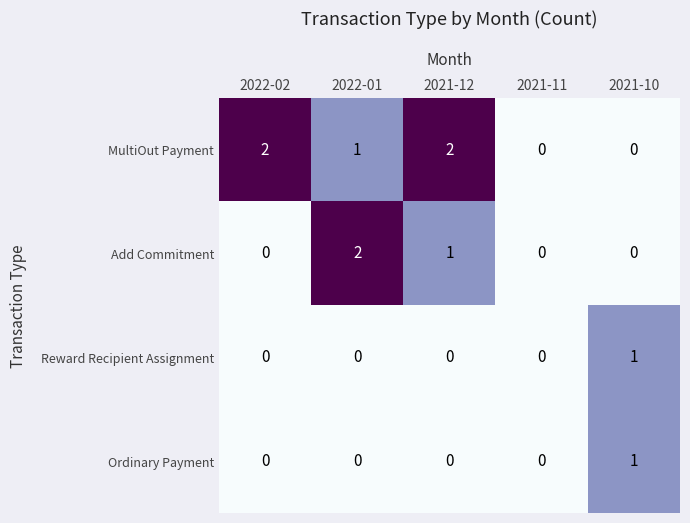

Count the number of categories in the chart.

5